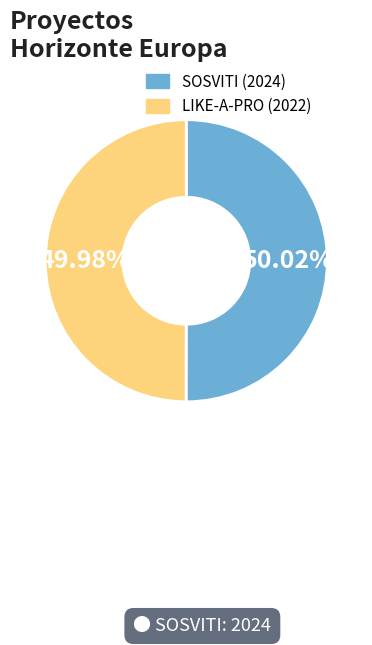

What percentage is NOT represented by LIKE-A-PRO (2022)?

50.0%